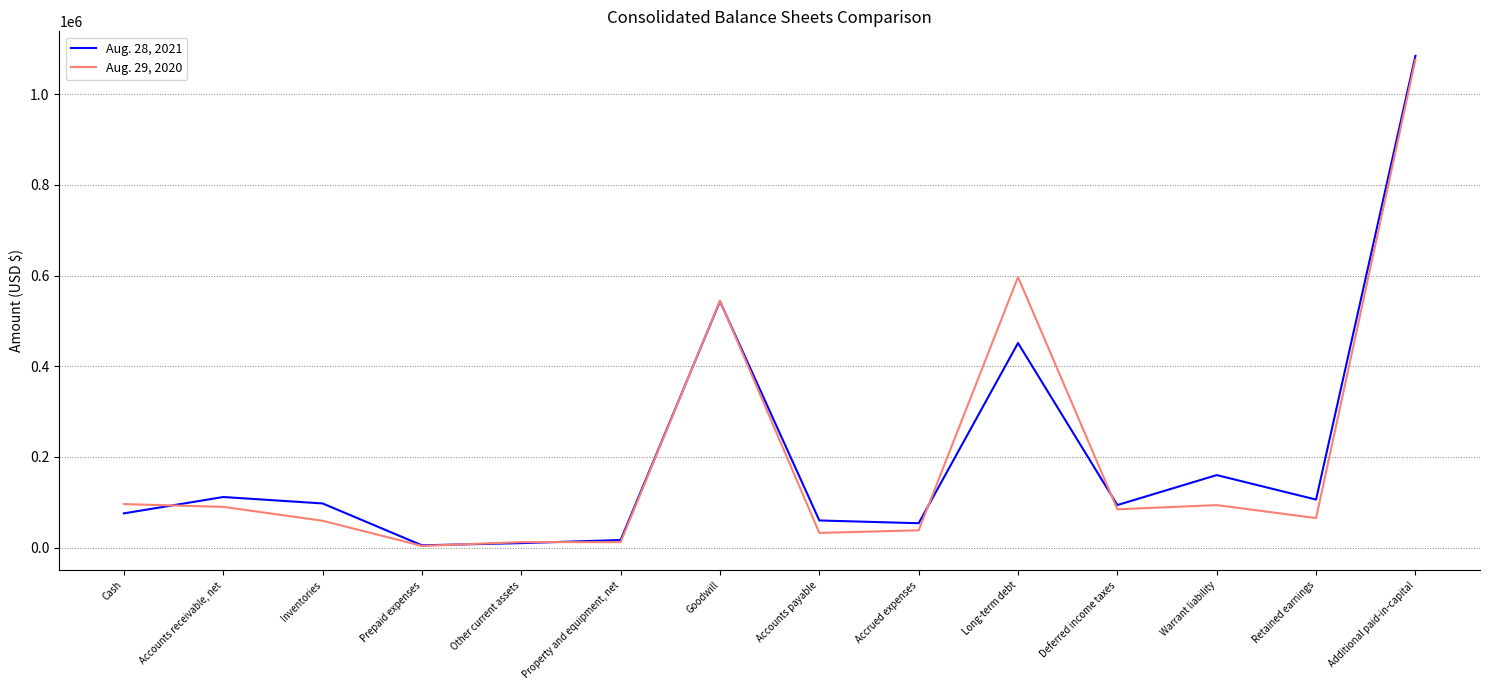

At how many categories does at least one series exceed 584374?

2